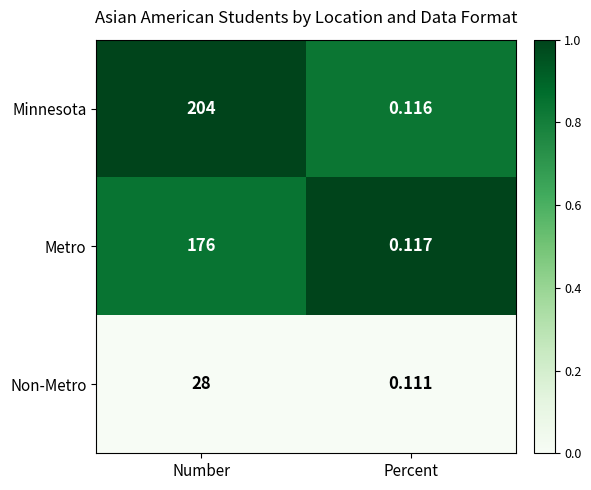

At how many categories does at least one series exceed 0?

2